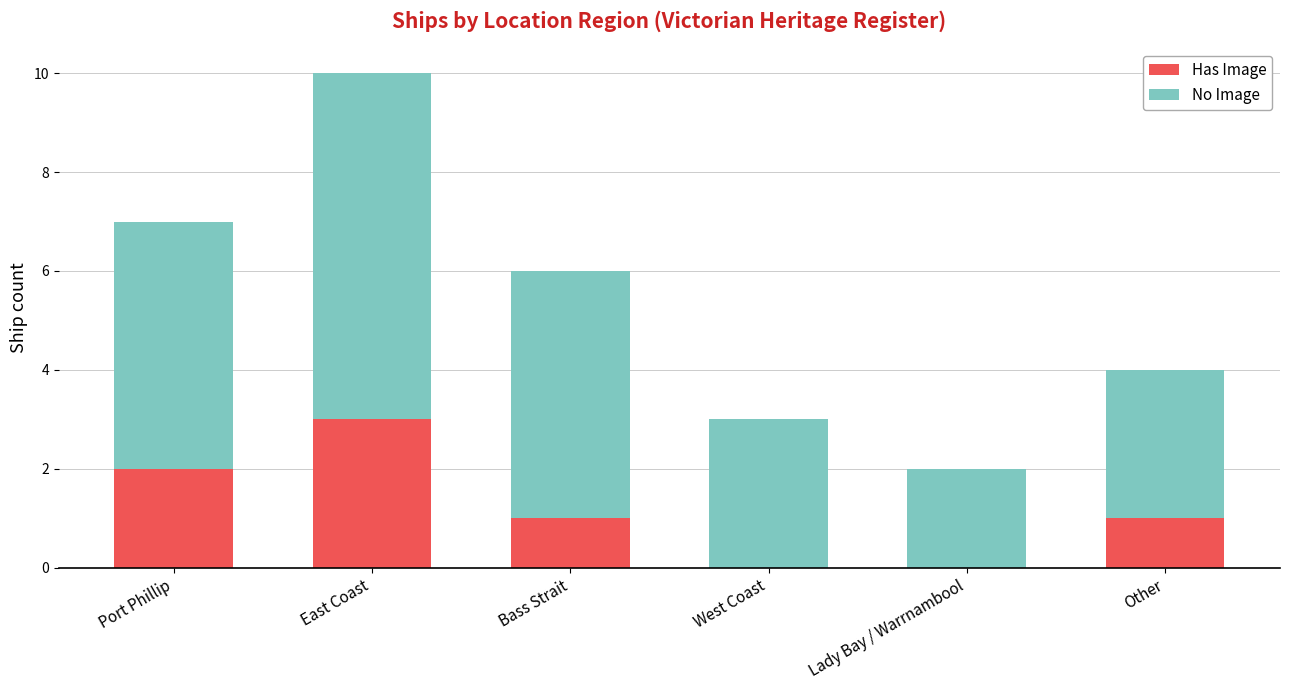

What is the sum of all Has Image values?

7